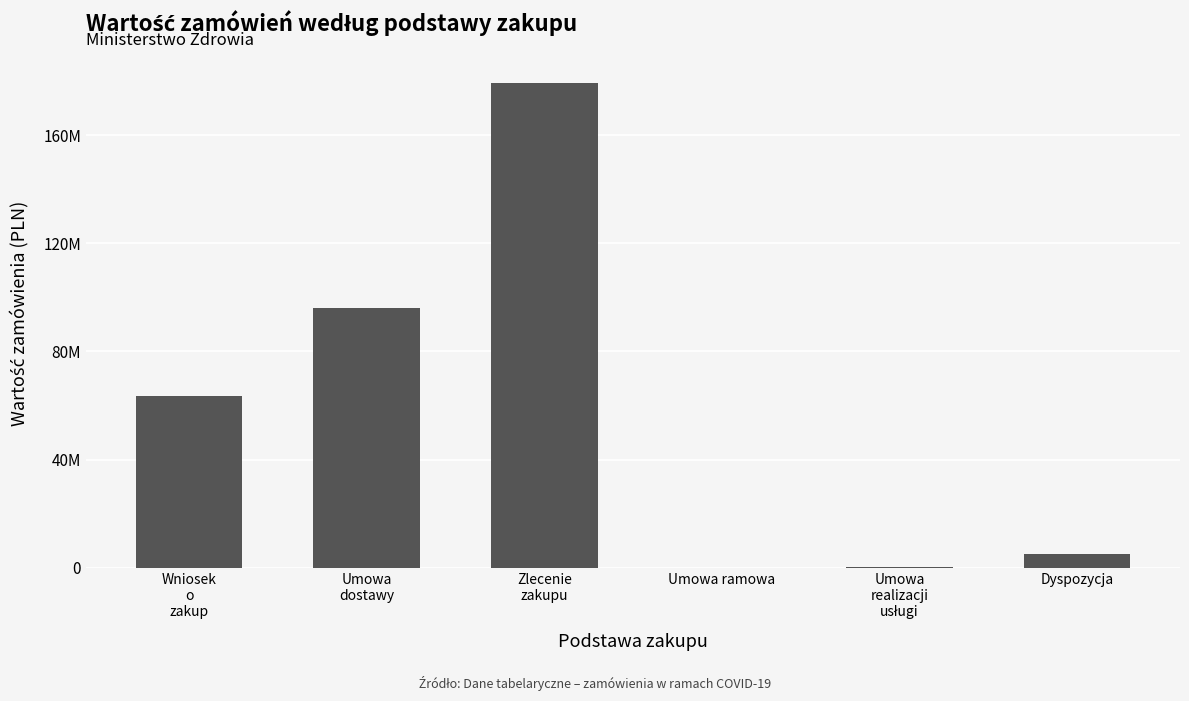

List the labels in order of value, smallest first.

Umowa ramowa, Umowa
realizacji
usługi, Dyspozycja, Wniosek
o
zakup, Umowa
dostawy, Zlecenie
zakupu